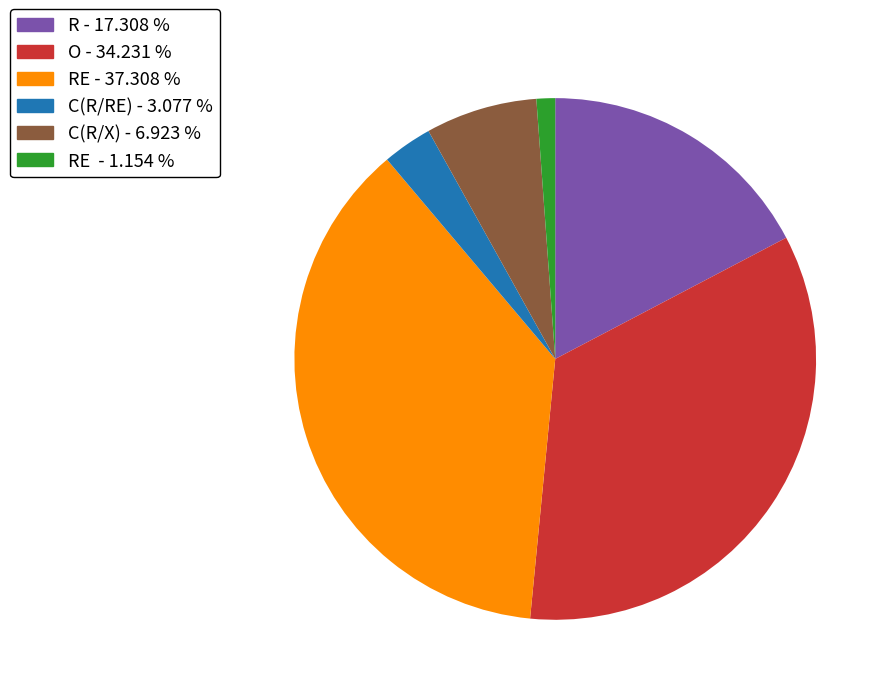

Does any single category account for the majority?

No